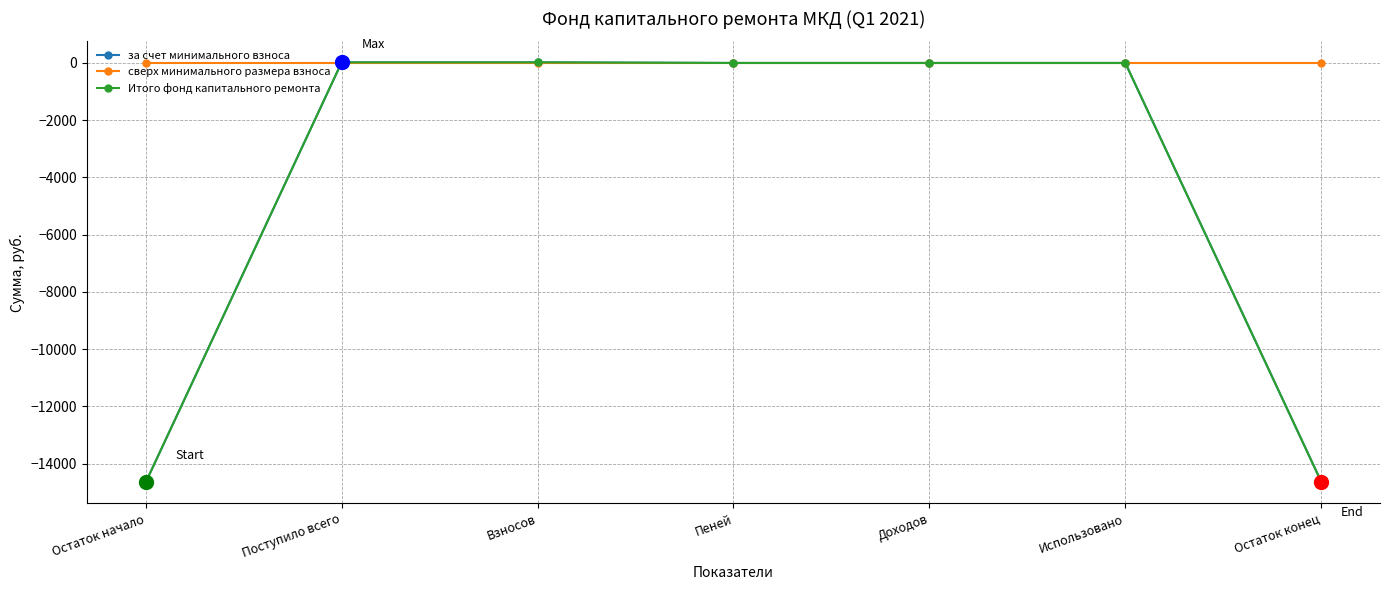

True or false: Итого фонд капитального ремонта has more than 1 points higher than both neighbors.

False